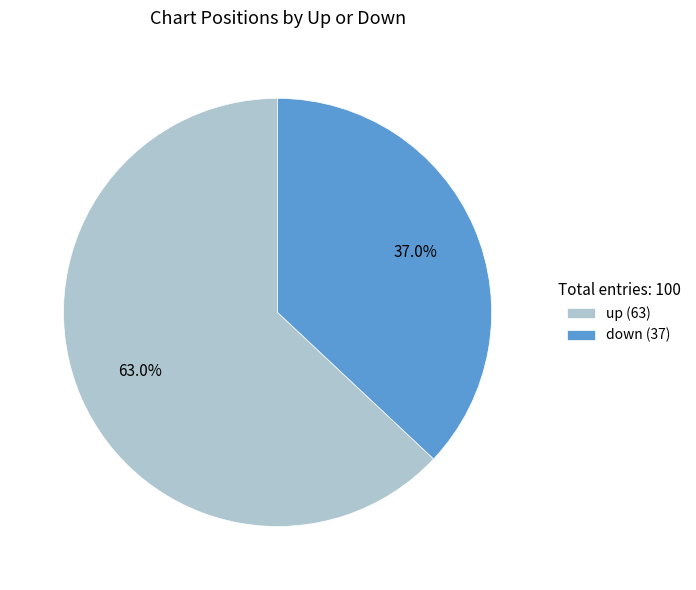

What is the smallest slice in the pie chart?

down